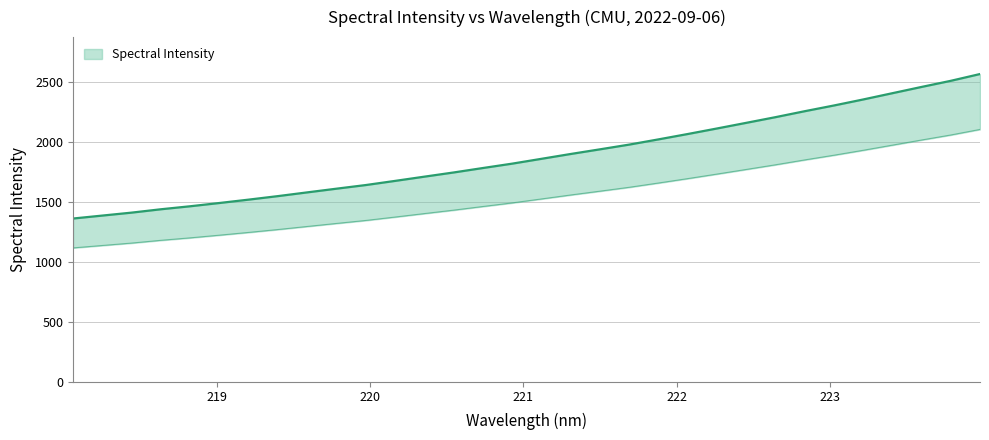

At which label is the value closest to 1964?

221.6902